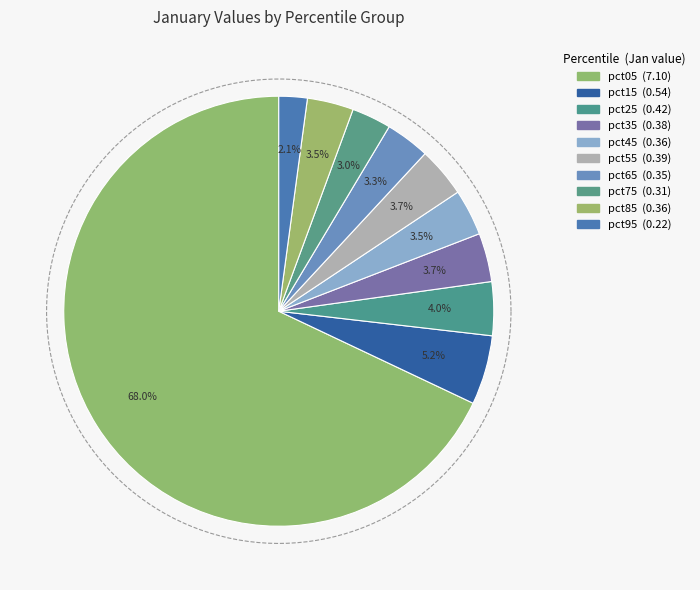

To the nearest percent, what is the combined percentage of pct55 and pct45?

7%